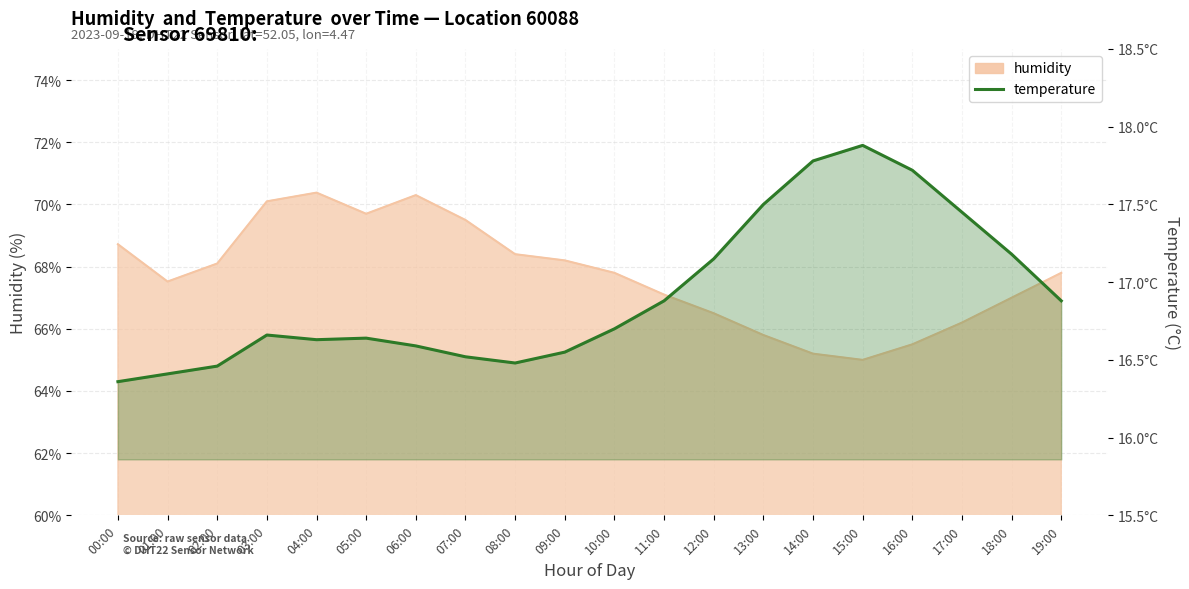

How many interior local peaks (higher than both neighbors) does the data have?

3